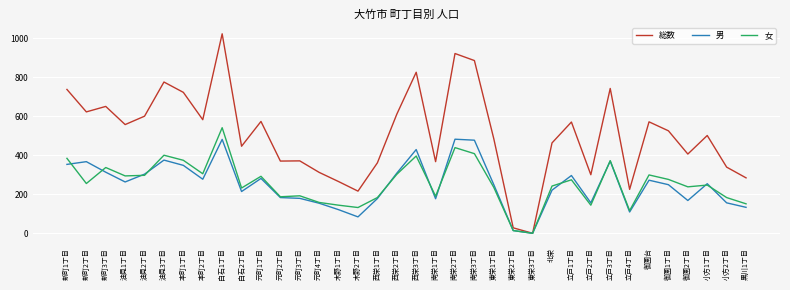

How many values in the 総数 series are below 525?

18